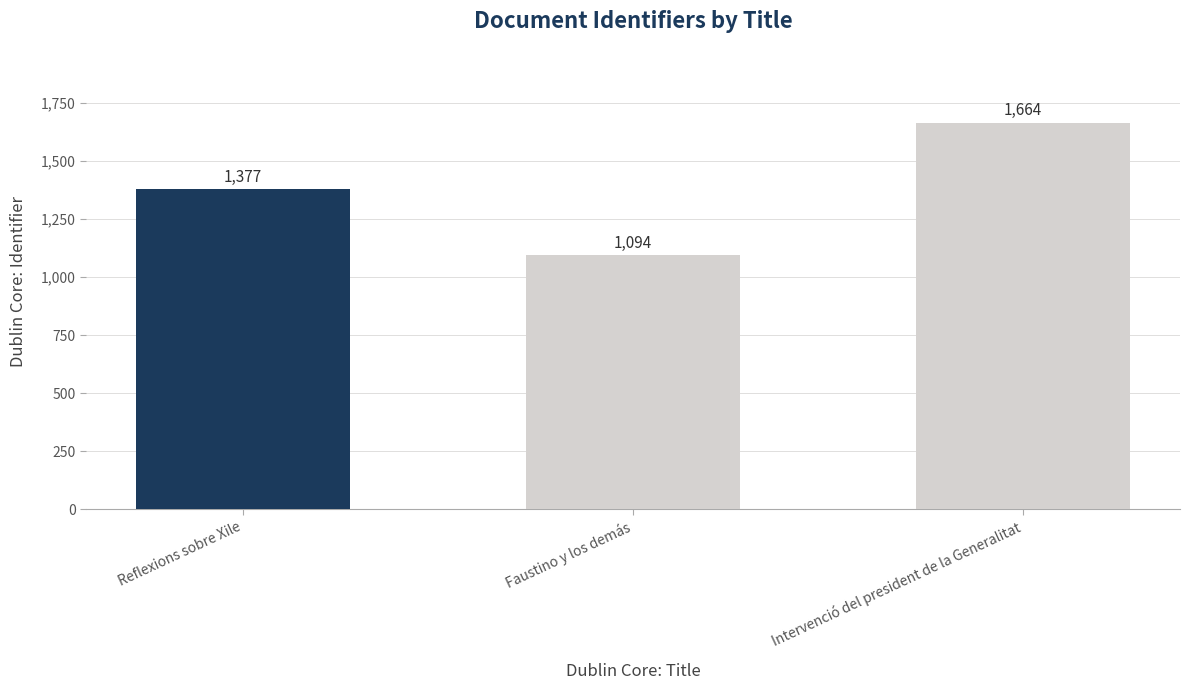

The chart shows a value of 1377 at Reflexions sobre Xile. True or false?

True